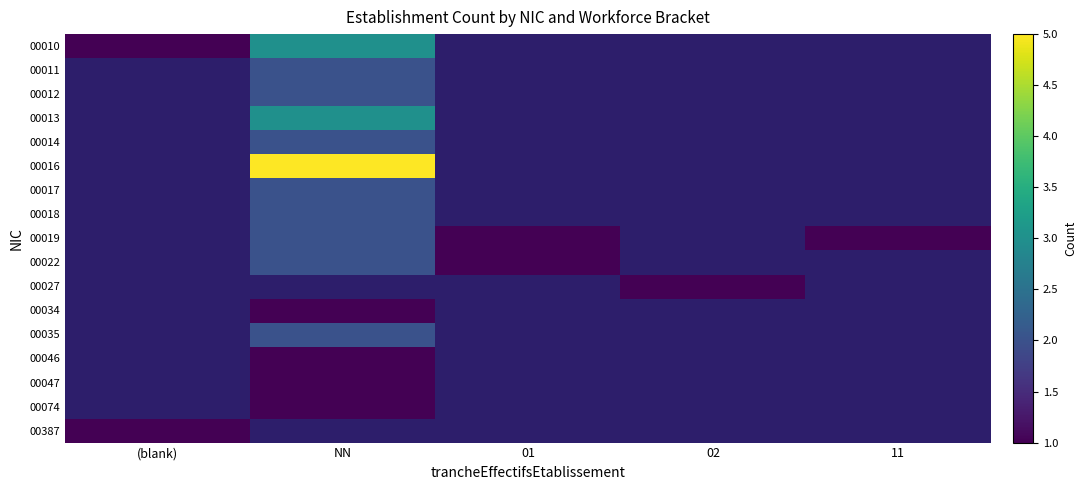

What is the smallest value displayed?

1.0